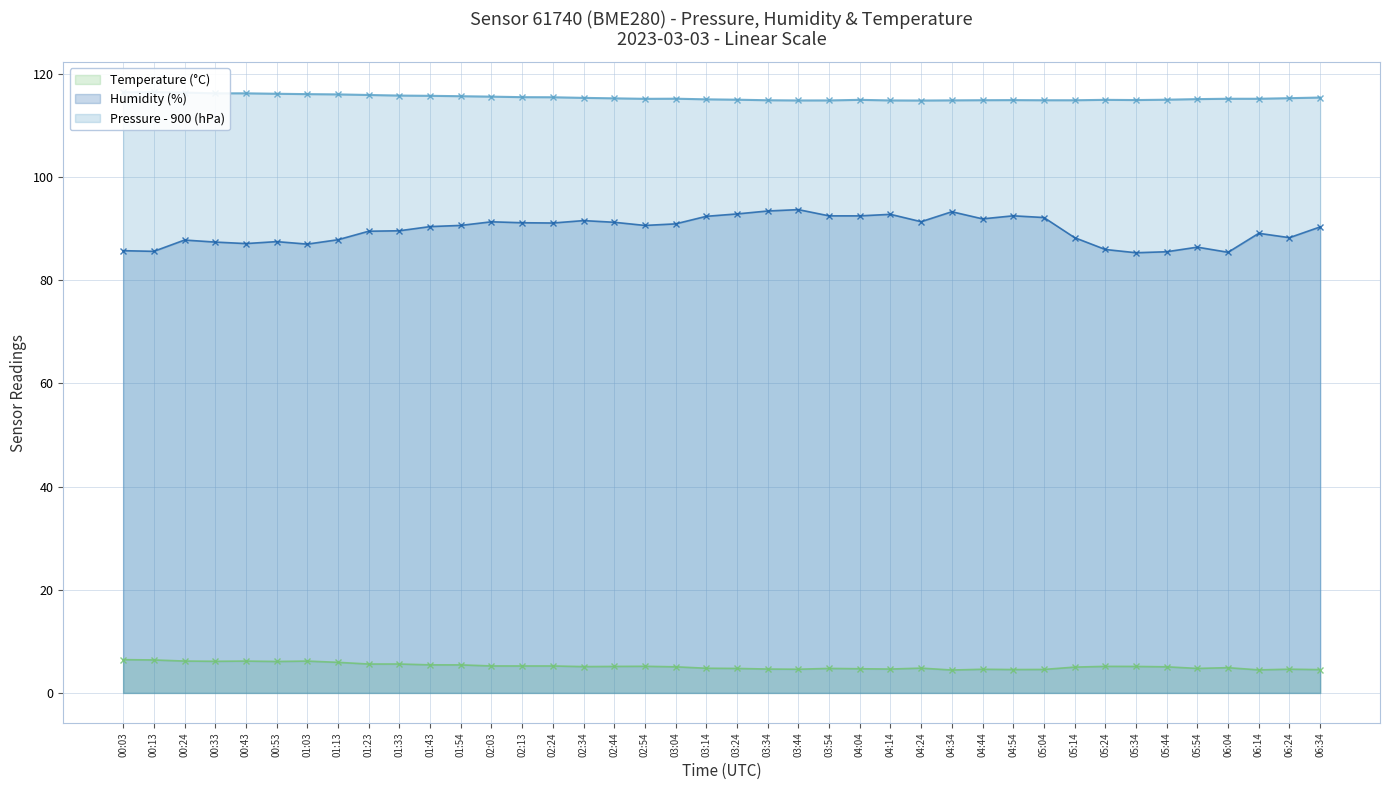

Rank the series by their maximum value, from lowest to highest.

Temperature (°C), Humidity (%), Pressure (hPa)